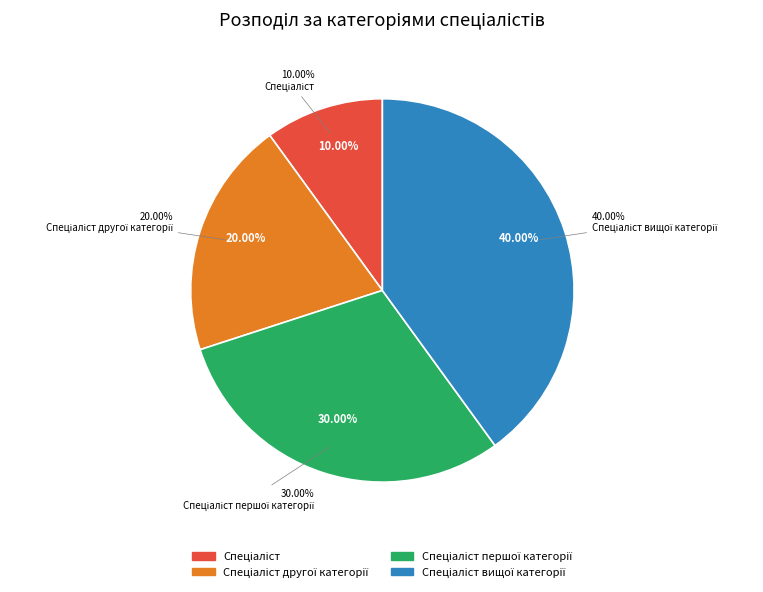

Which slice is the smallest?

Спеціаліст